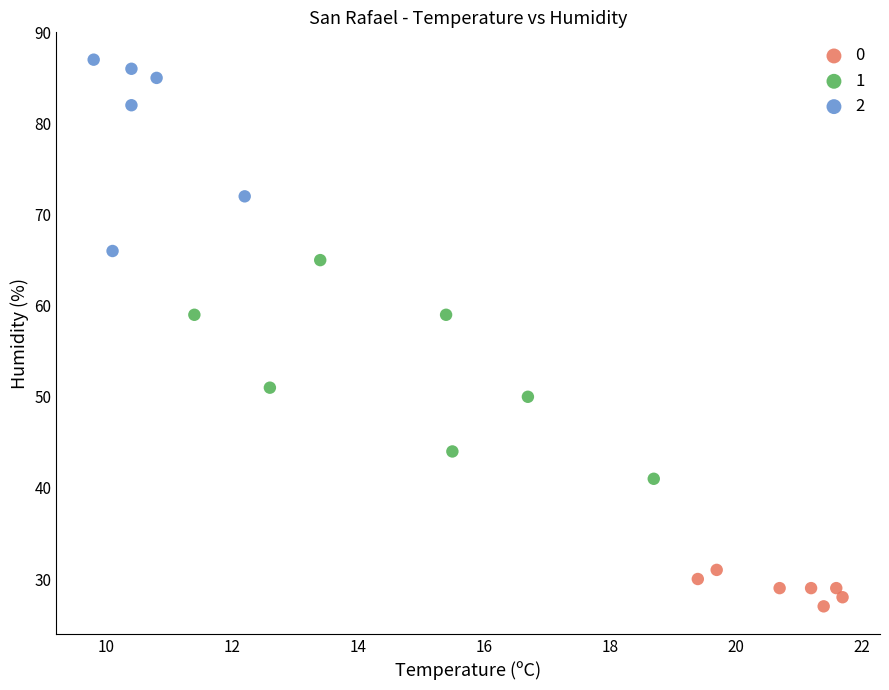

Which series contains the highest Y value?

2